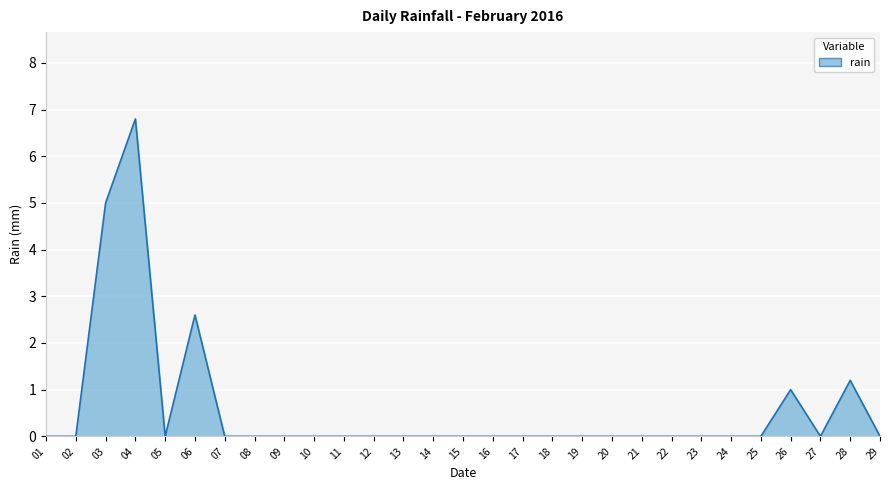

Where is the data nearest to the value 3?

06